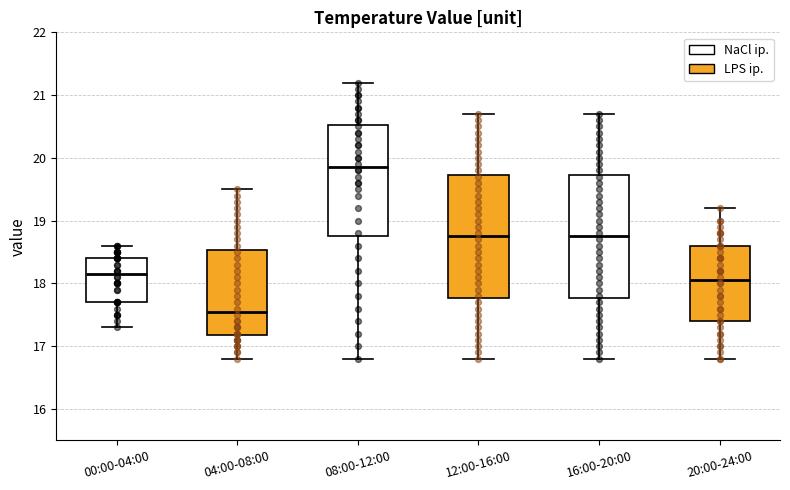

Reading left to right, transcribe this box plot: for each box, give where its median line is, the range the box spans, and where its two whiskers end, as read against the y-axis. The values are not printed on the chart, so give them approximately, as read against the axis.

00:00-04:00: median 18.2, box 17.7 to 18.4, whiskers 17.3 to 18.6
04:00-08:00: median 17.6, box 17.2 to 18.5, whiskers 16.8 to 19.5
08:00-12:00: median 19.9, box 18.8 to 20.5, whiskers 16.8 to 21.2
12:00-16:00: median 18.8, box 17.8 to 19.7, whiskers 16.8 to 20.7
16:00-20:00: median 18.8, box 17.8 to 19.7, whiskers 16.8 to 20.7
20:00-24:00: median 18.1, box 17.4 to 18.6, whiskers 16.8 to 19.2